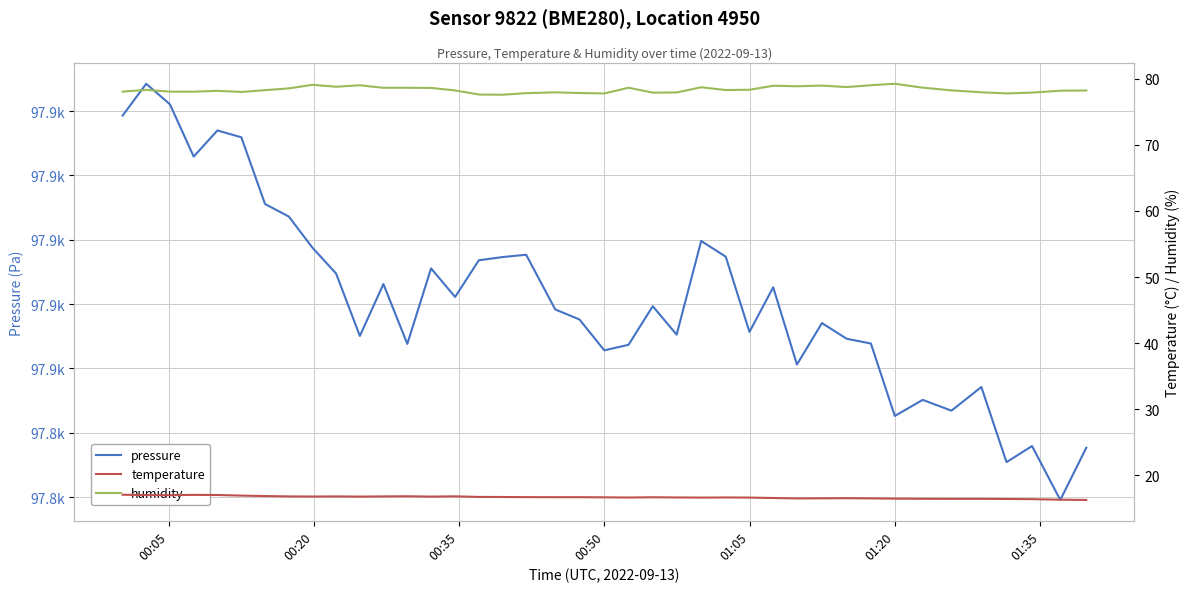

Reading right to left, extract all data points from this chart.

pressure: 97848.8	97844.8	97849.0	97847.7	97853.6	97851.7	97852.6	97851.3	97856.9	97857.3	97858.5	97855.3	97861.3	97857.8	97863.7	97864.9	97857.6	97859.8	97856.8	97856.4	97858.8	97859.6	97863.8	97863.7	97863.4	97860.6	97862.8	97856.9	97861.6	97857.5	97862.4	97864.4	97866.8	97867.8	97873.0	97873.5	97871.5	97875.5	97877.1	97874.7
temperature: 16.3	16.3	16.4	16.4	16.5	16.5	16.5	16.5	16.5	16.6	16.5	16.5	16.6	16.6	16.7	16.6	16.7	16.7	16.7	16.7	16.7	16.7	16.7	16.7	16.8	16.8	16.8	16.9	16.8	16.8	16.8	16.8	16.8	16.9	16.9	17.0	17.1	17.0	17.0	17.1
humidity: 78.2	78.2	77.9	77.8	77.9	78.2	78.6	79.2	79.0	78.7	78.9	78.8	78.9	78.3	78.3	78.7	77.9	77.9	78.6	77.8	77.8	77.9	77.8	77.6	77.6	78.2	78.6	78.6	78.6	79.0	78.8	79.1	78.5	78.2	78.0	78.2	78.0	78.0	78.3	78.0